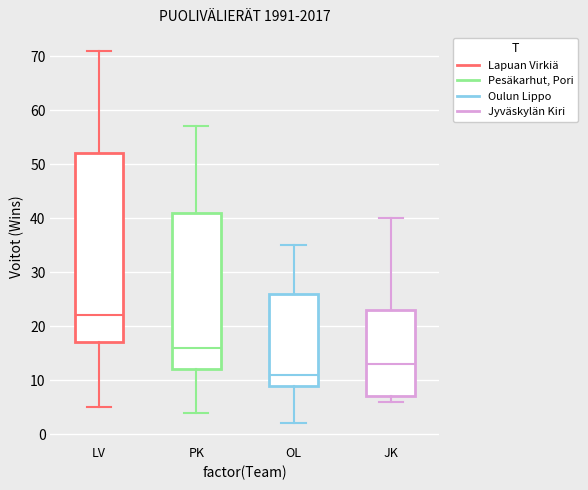

Which box's median line is the highest?

LV